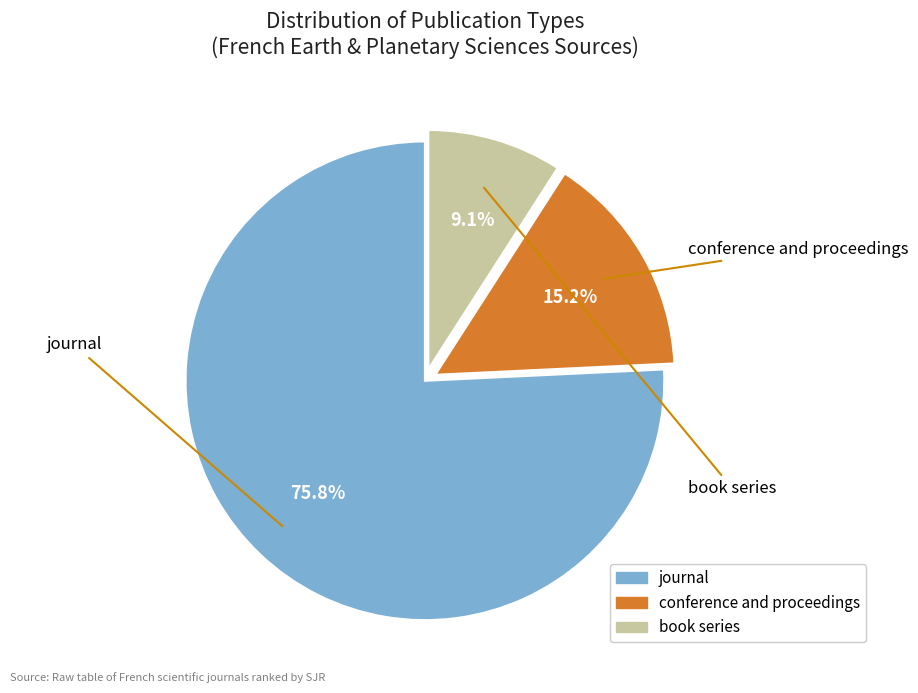

To the nearest percent, what is the difference between the largest and smallest slice percentages?

67%